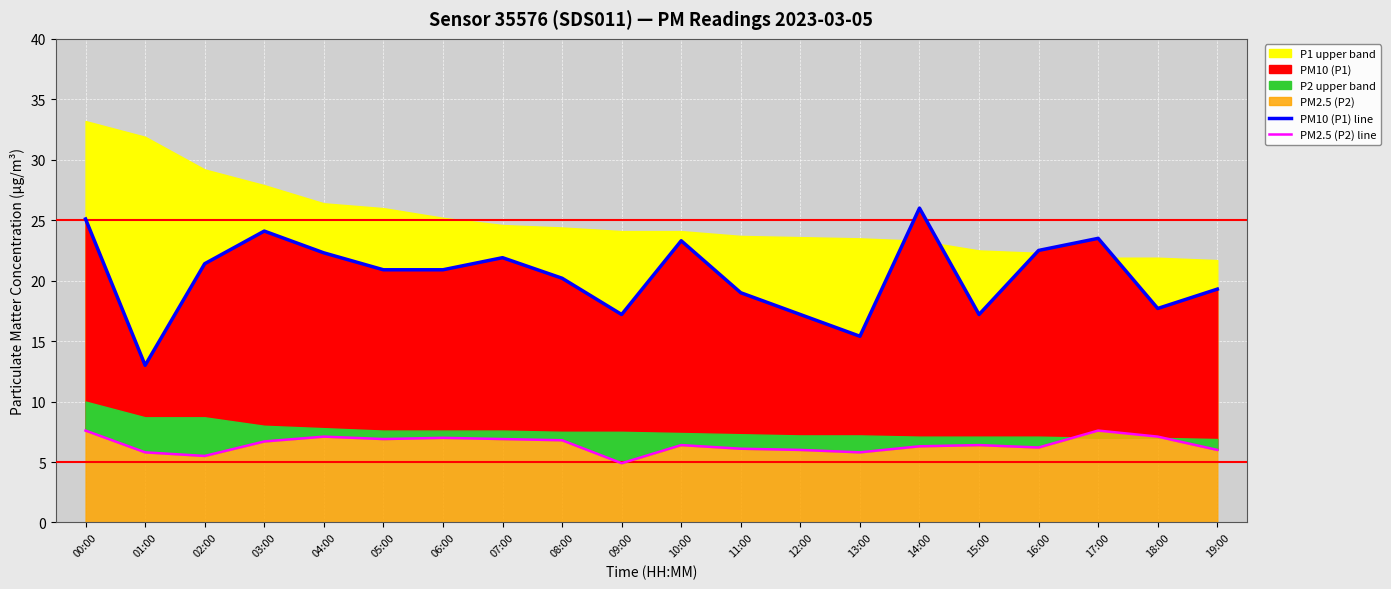

The PM10 (P1) line series shows 36.6 at 00:00. True or false?

False